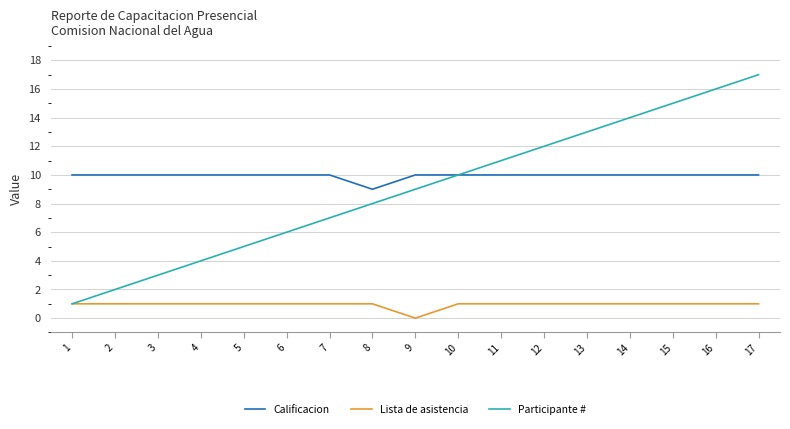

True or false: Lista de asistencia and Calificacion intersect in this chart.

False